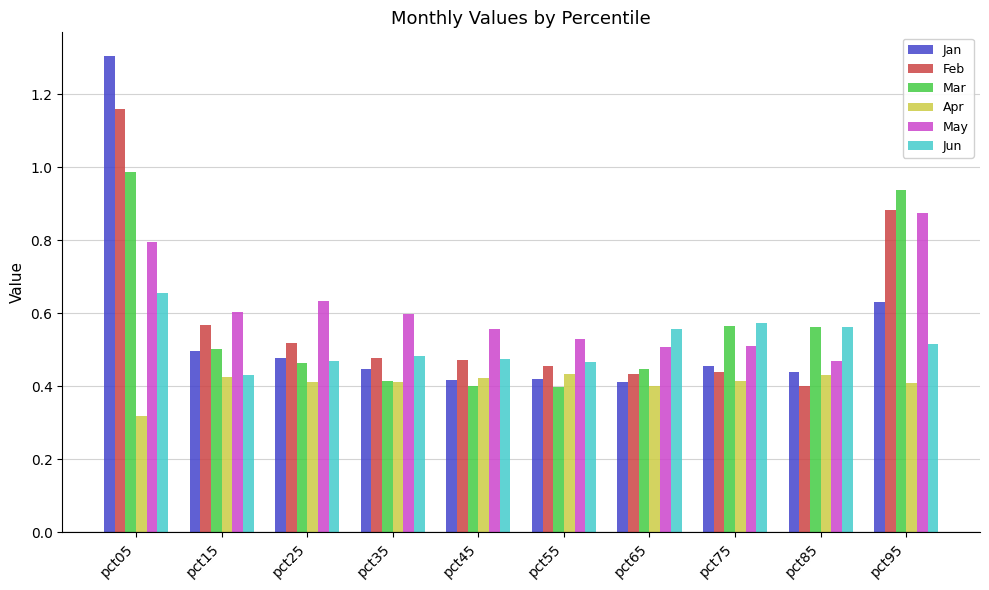

How many Feb values are between 0 and 1?

9